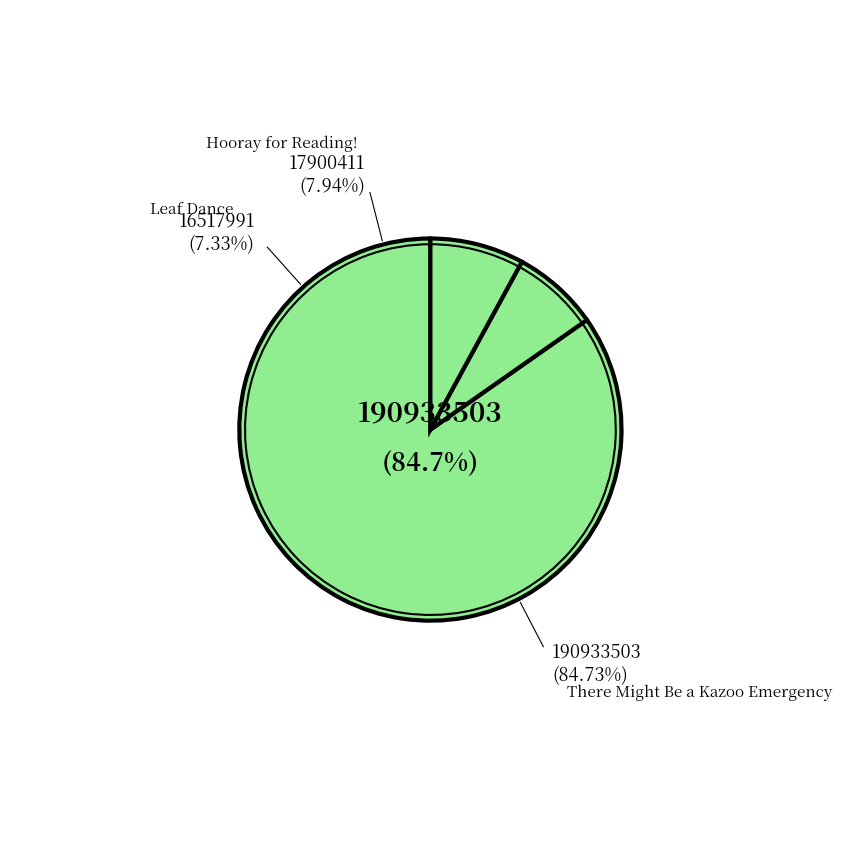

Rank the categories by value from highest to lowest.

There Might Be a Kazoo Emergency, Hooray for Reading!, Leaf Dance